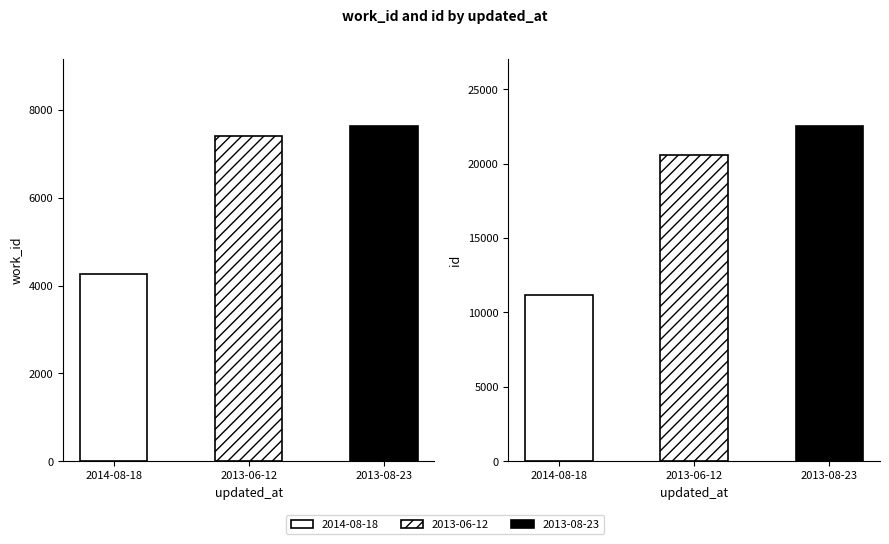

At which label does work_id first exceed 7410?

2013-08-23